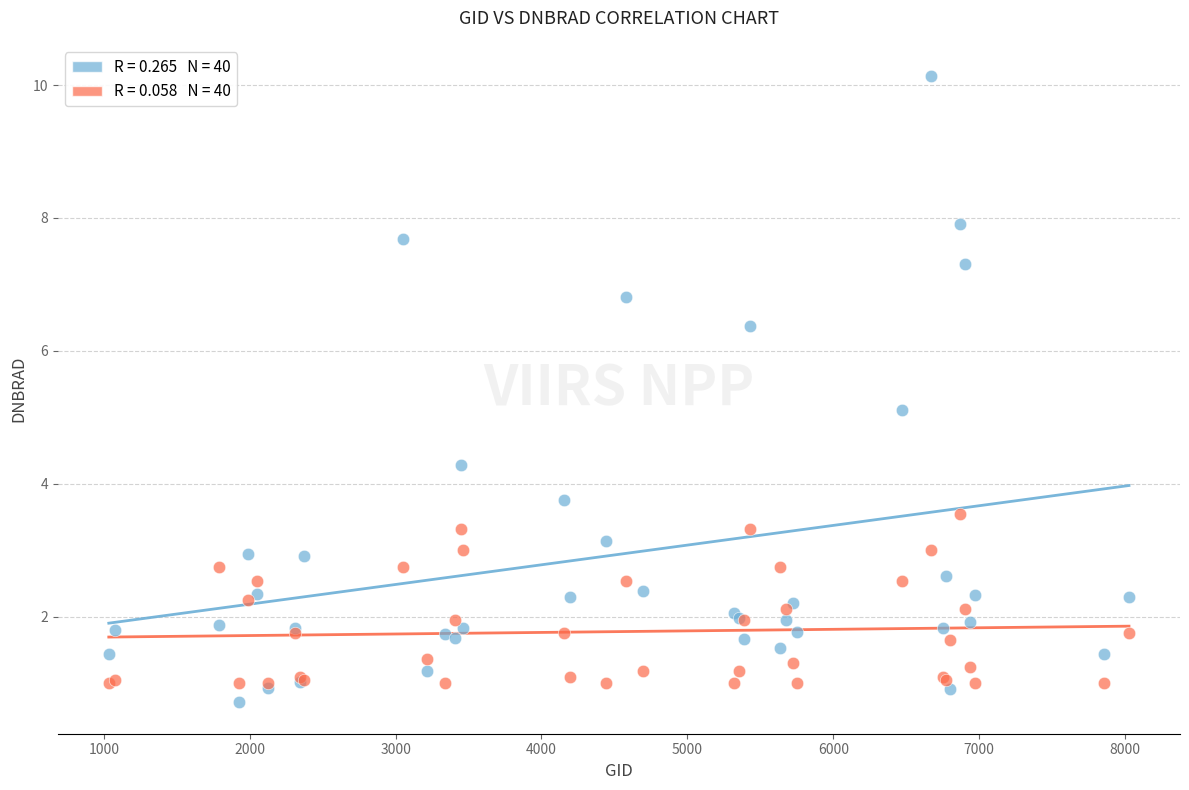

Across all series, what Y value is closest to 5?

5.1